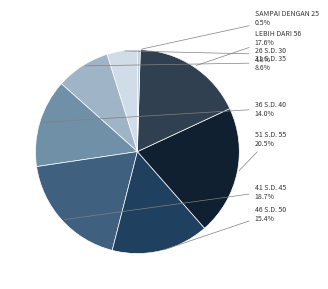

Is 46 S.D. 50 the majority of the pie?

No